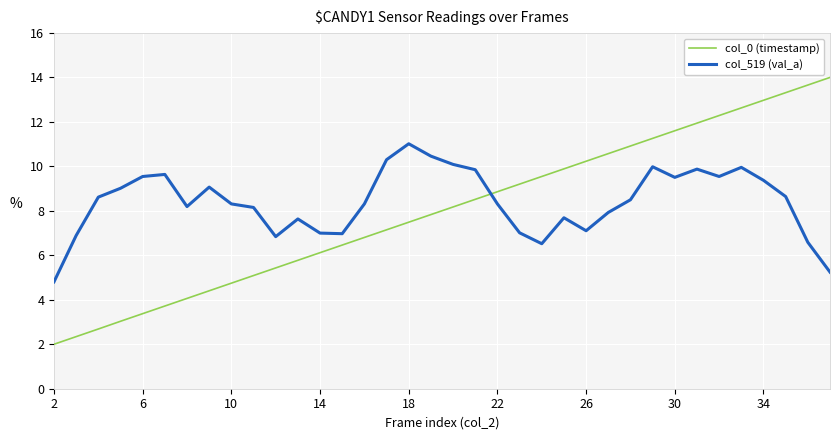

How many times do col_519 (val_a) and col_0 (timestamp) cross each other?

1